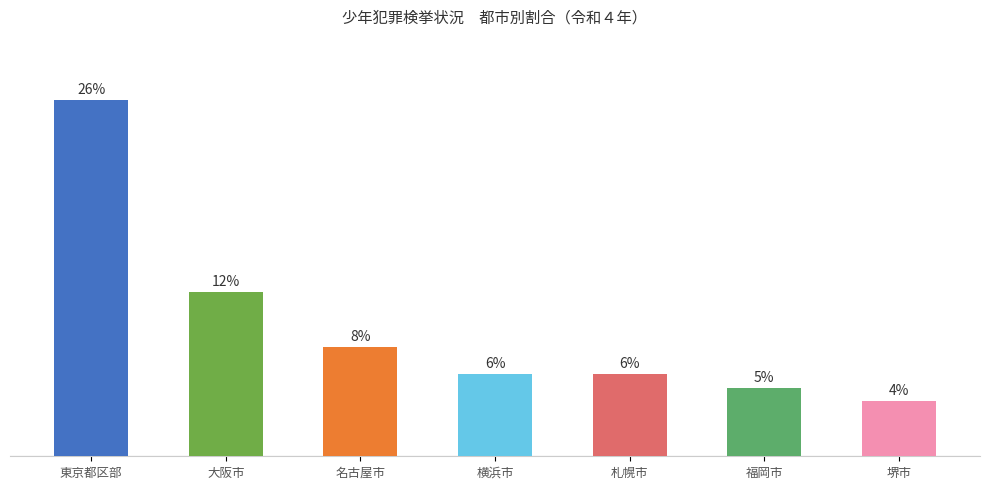

Which category has the lowest value across all series?

堺市